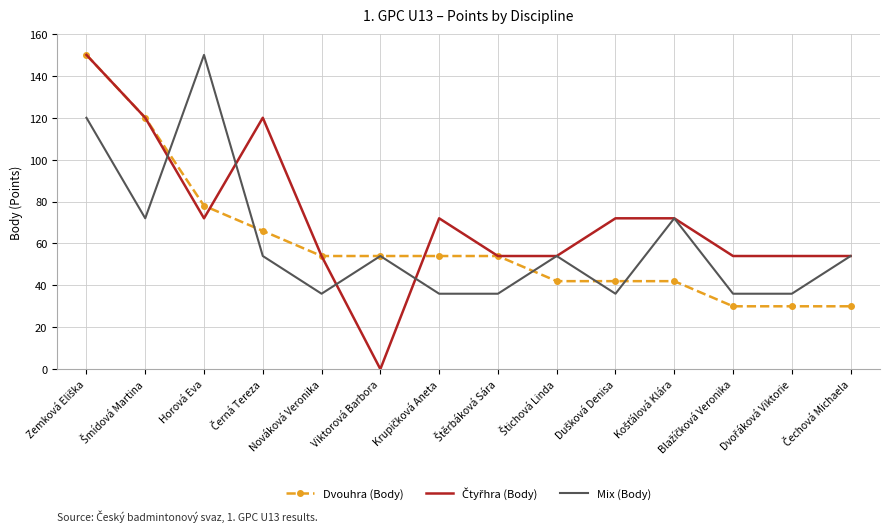

What is the approximate value of Mix (Body) at Viktorová Barbora, to the nearest 5?

55